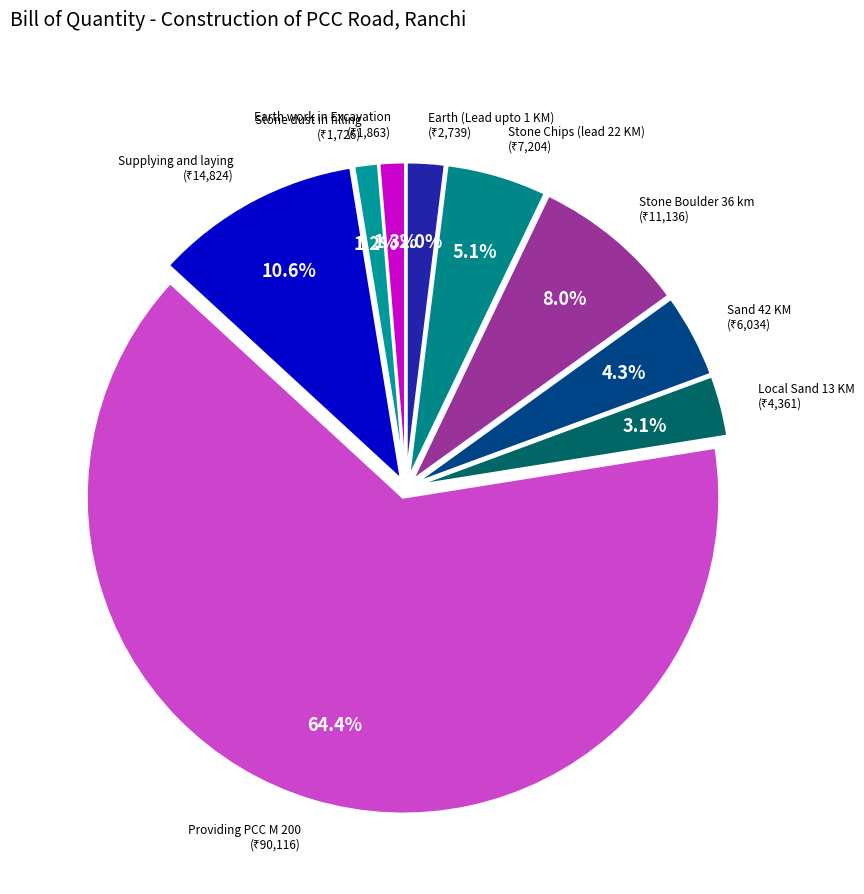

How many segments does this pie chart have?

9